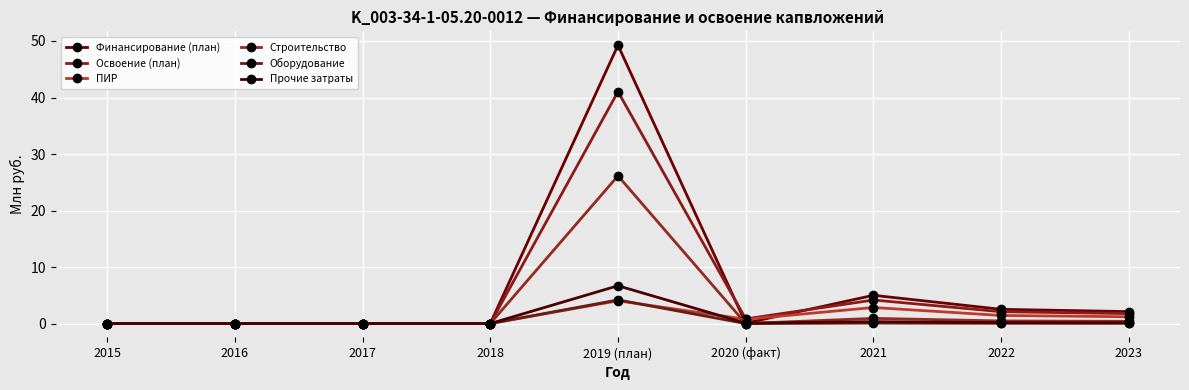

Which series has the widest spread of values?

Финансирование (план)